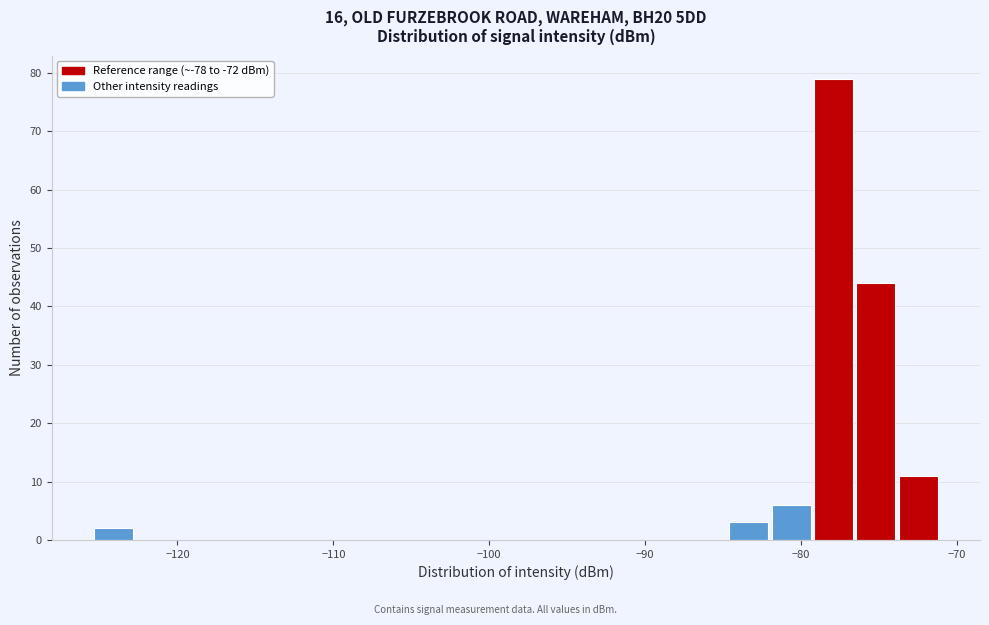

Around what value on the x-axis is the tallest bar? Give the approximate position of its centre, as read against the axis.

-78